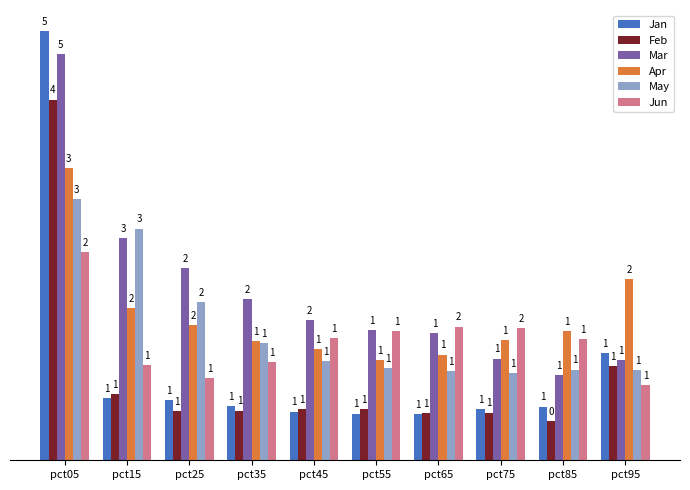

Where is Mar nearest to the value 2?

pct35